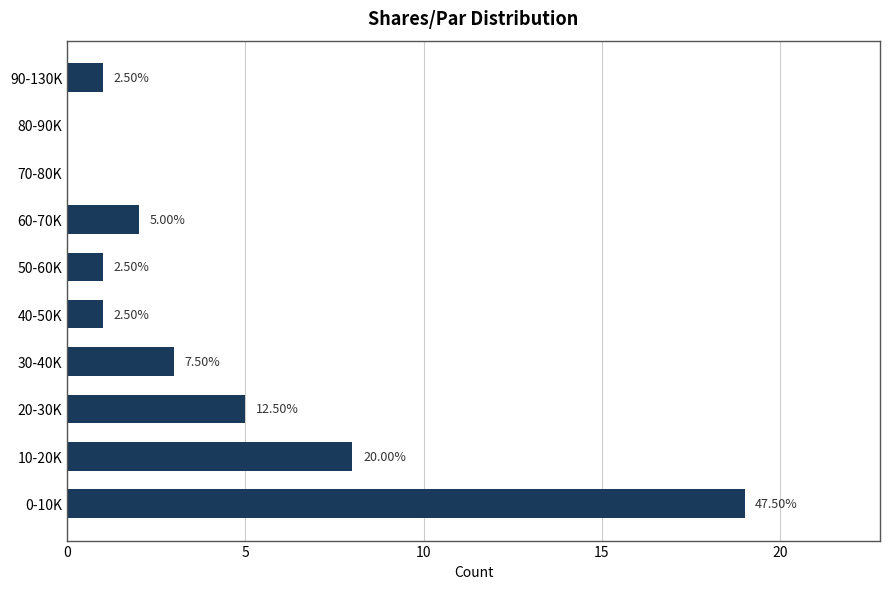

Are the bars horizontal?

Yes